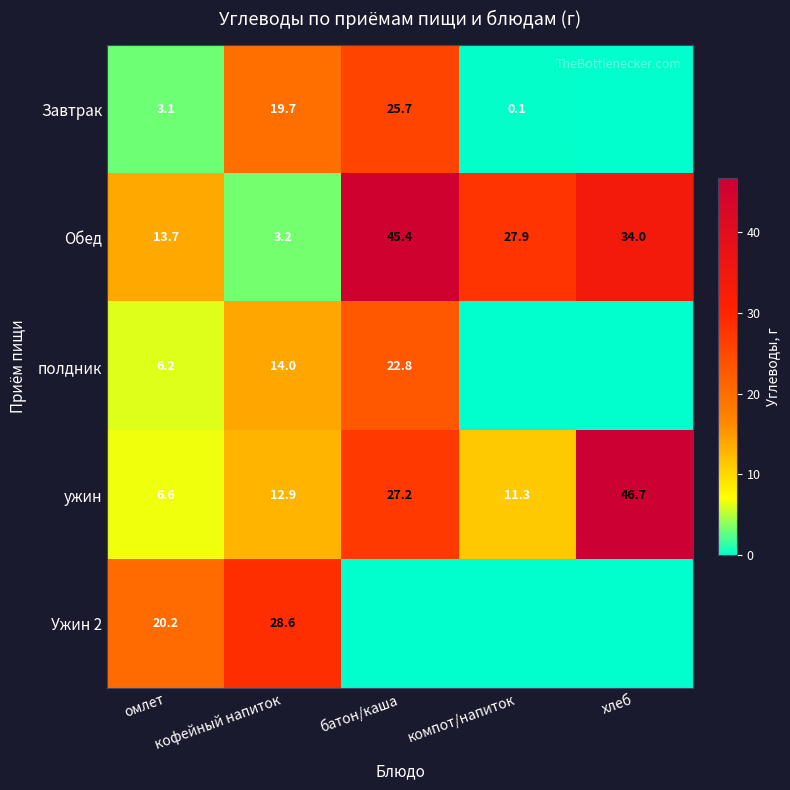

Is it true that ужин equals 5.4 at компот/напиток?

False